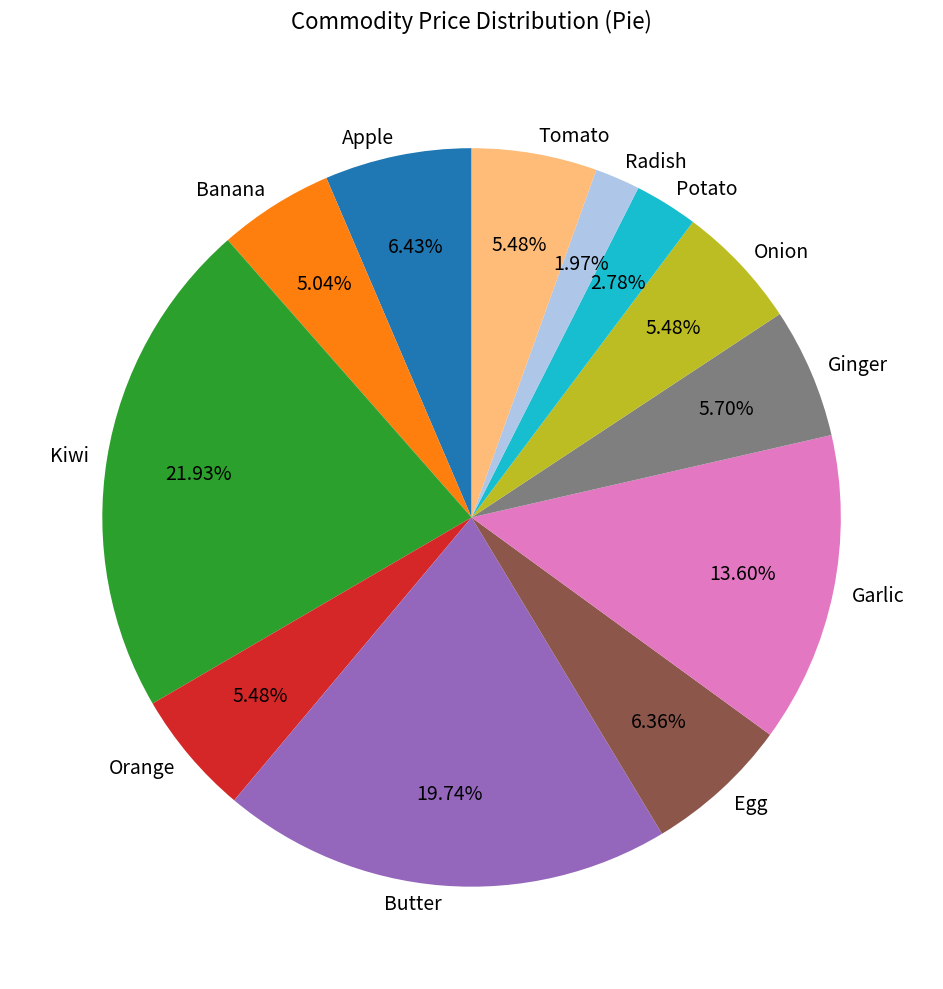

How many segments does this pie chart have?

12